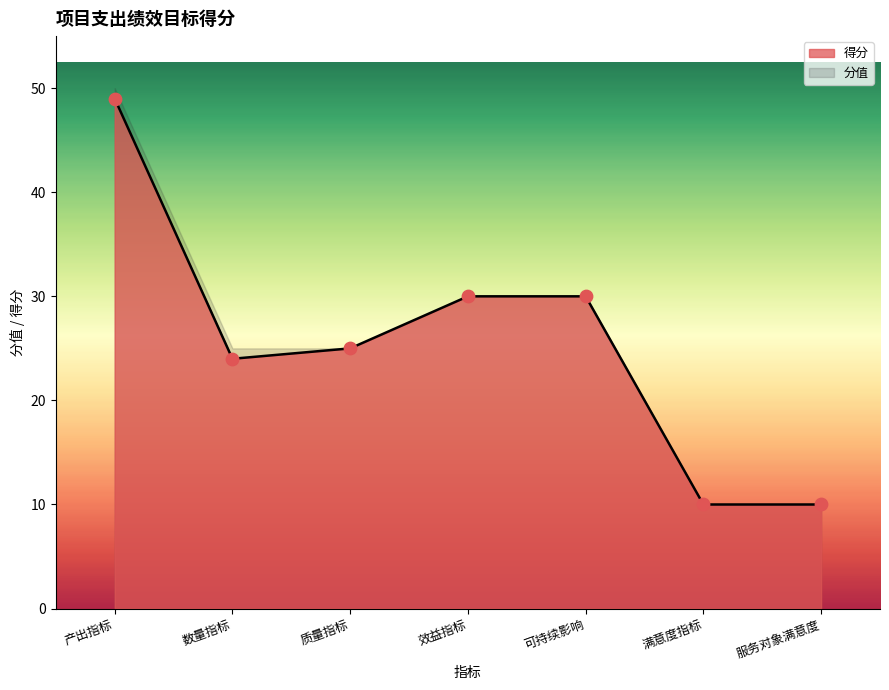

Approximately how many times larger is the value at 产出指标 compared to 满意度指标?

4.9